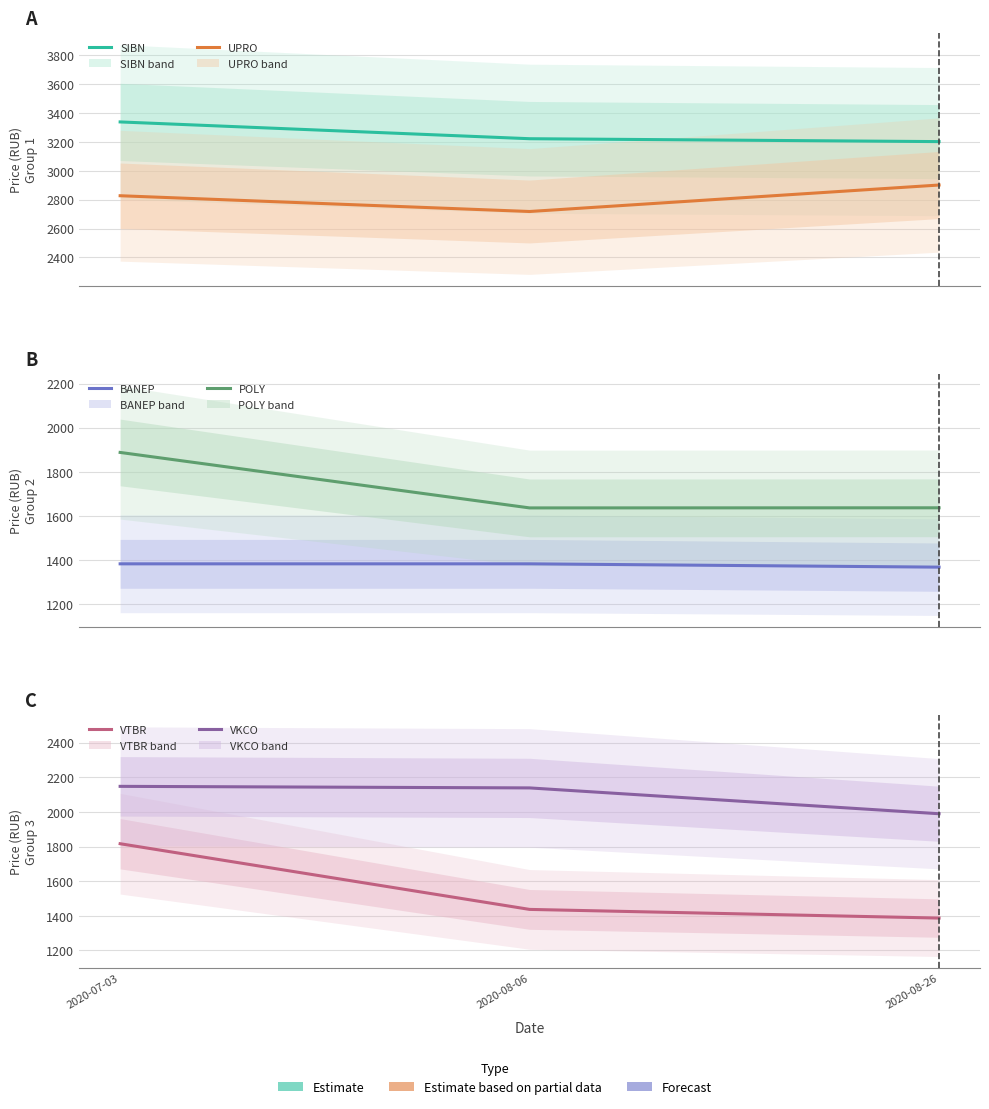

At which label is VKCO closest to 2068?

2020-08-06